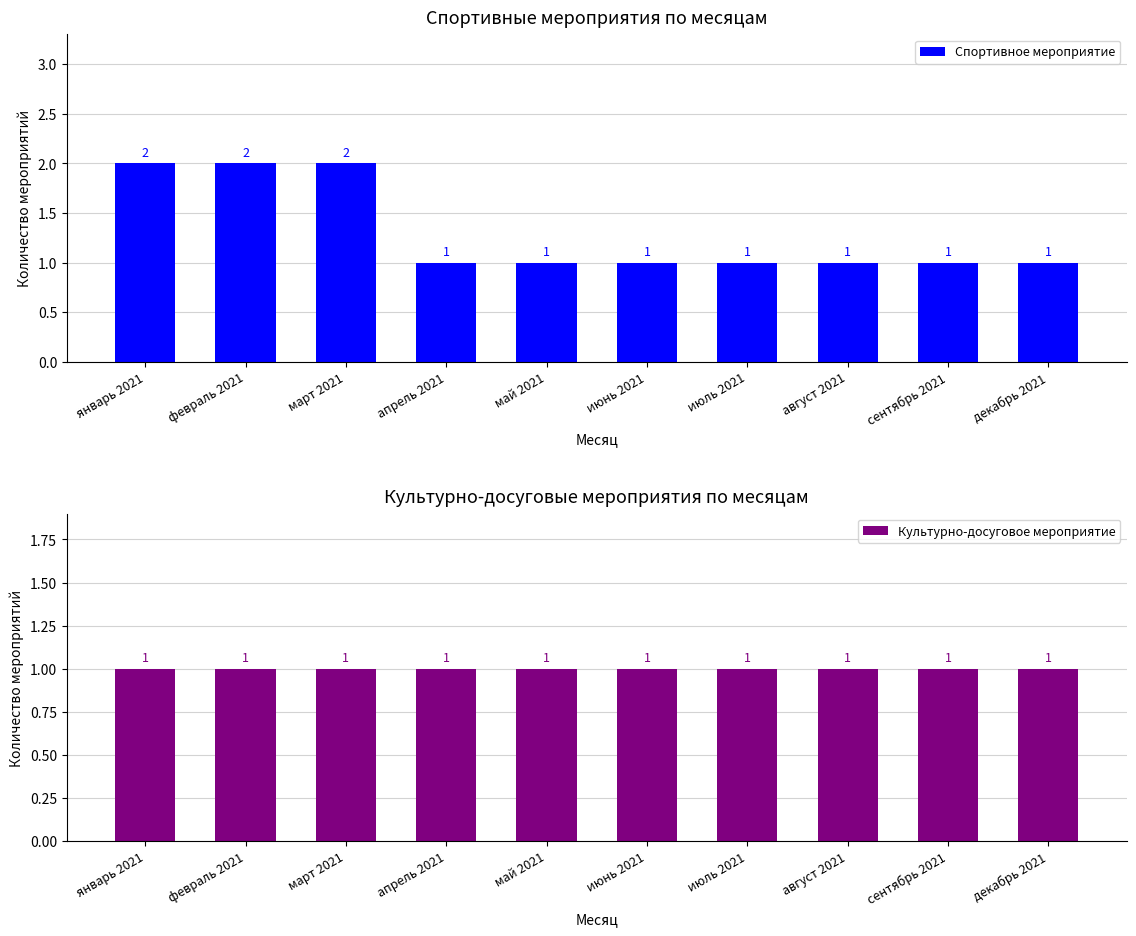

Reading left to right, what are all the values shown in this chart?

Спортивное мероприятие: январь 2021=2	февраль 2021=2	март 2021=2	апрель 2021=1	май 2021=1	июнь 2021=1	июль 2021=1	август 2021=1	сентябрь 2021=1	декабрь 2021=1
Культурно-досуговое мероприятие: январь 2021=1	февраль 2021=1	март 2021=1	апрель 2021=1	май 2021=1	июнь 2021=1	июль 2021=1	август 2021=1	сентябрь 2021=1	декабрь 2021=1